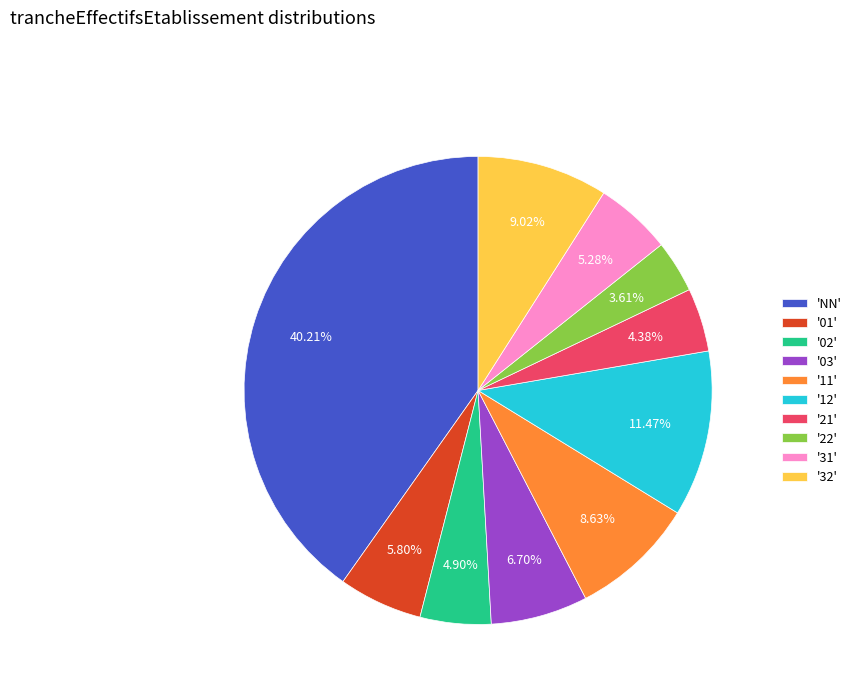

Is there any slice that represents more than half of the pie?

No